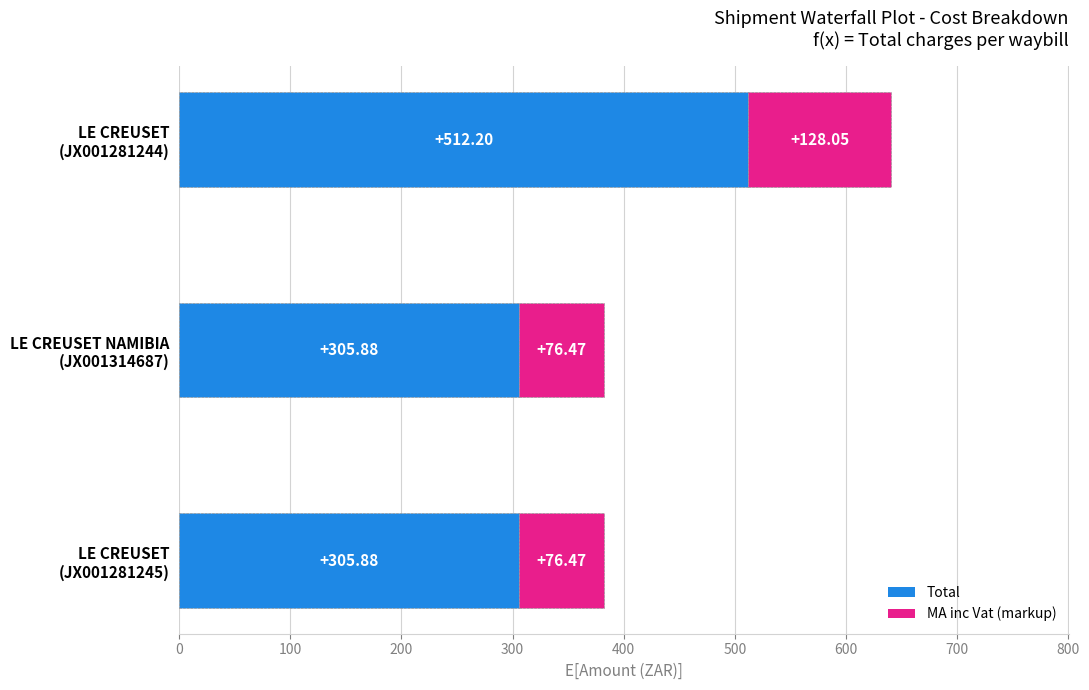

What is the difference between the maximum and minimum values in the Total series?

206.3